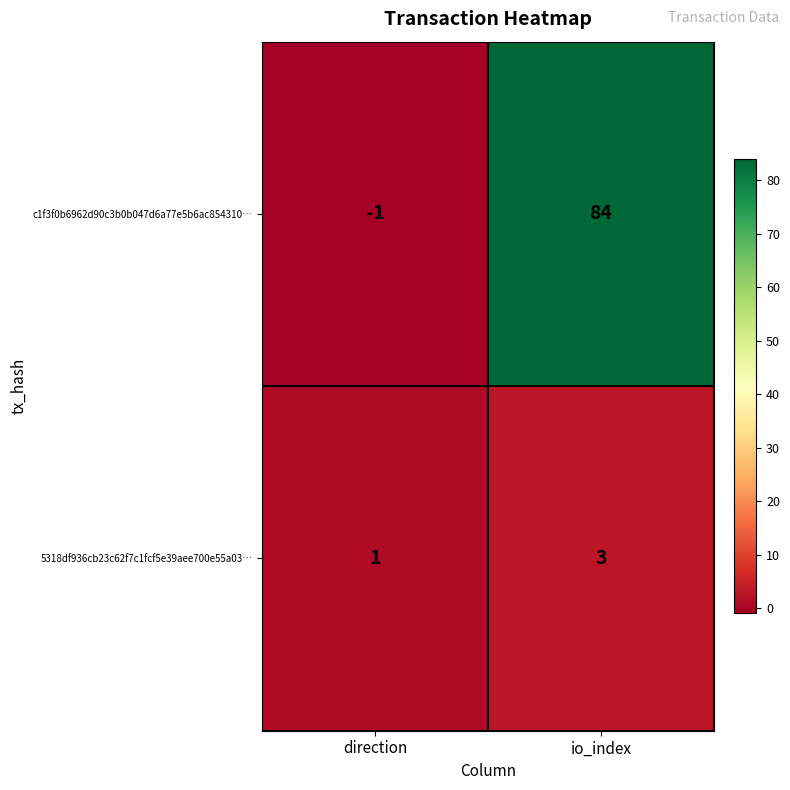

At which label is c1f3f0b6962d90c3b0b047d6a77e5b6ac854310… closest to 41?

direction